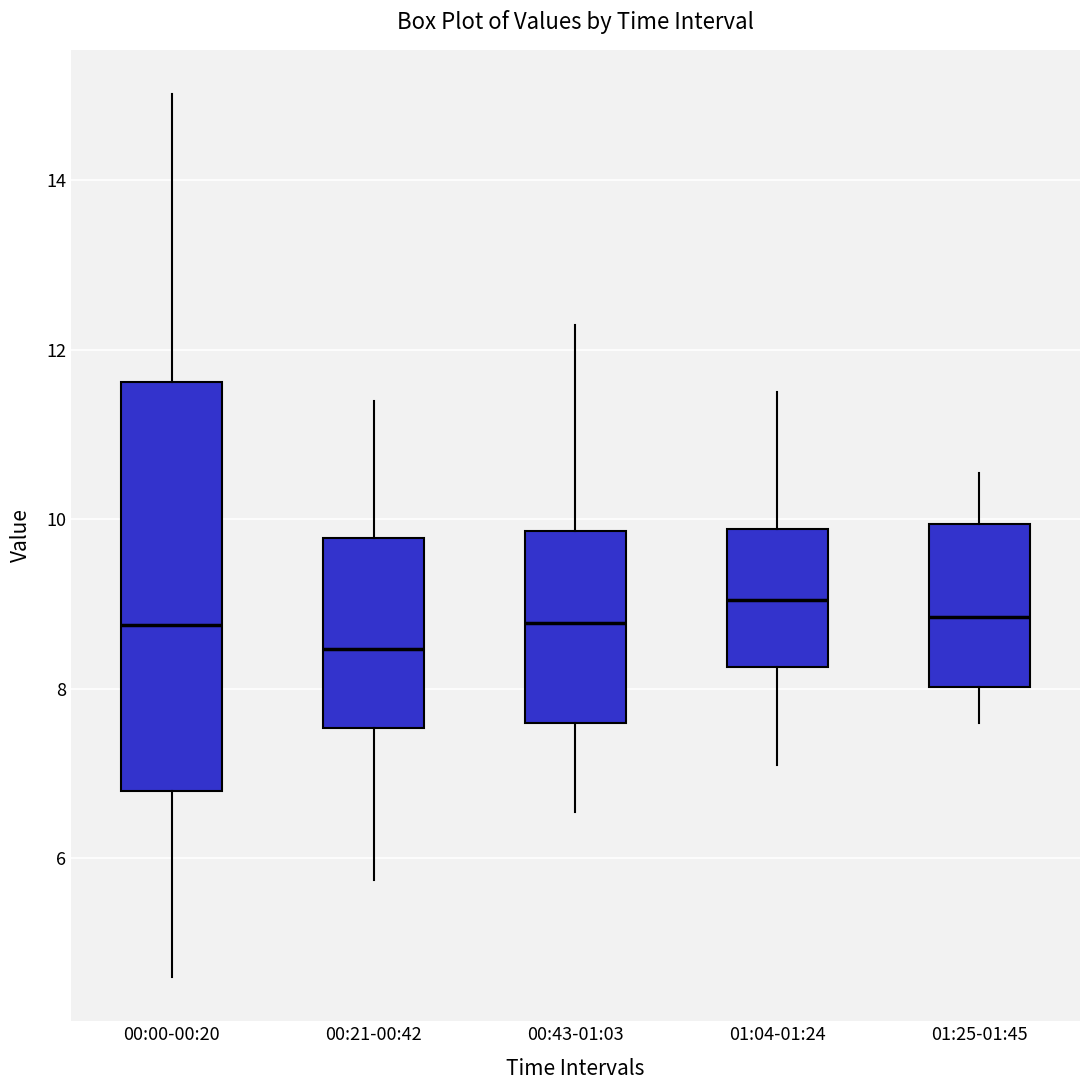

Where is the upper edge of the box for 00:43-01:03 on the y-axis? The values are not printed on the chart, so give them approximately, as read against the axis.

9.8